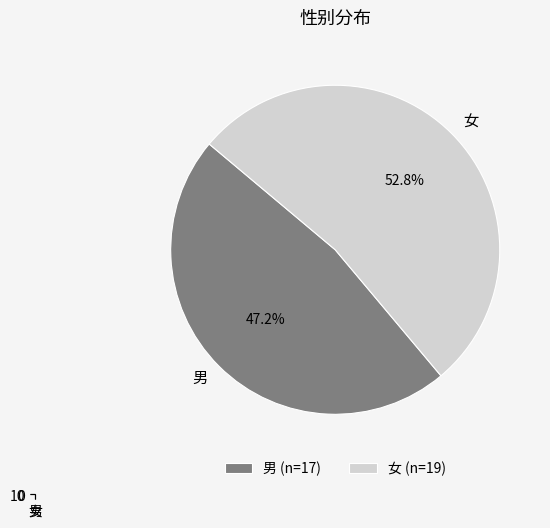

What is the change in value from 男 to 女?

+2